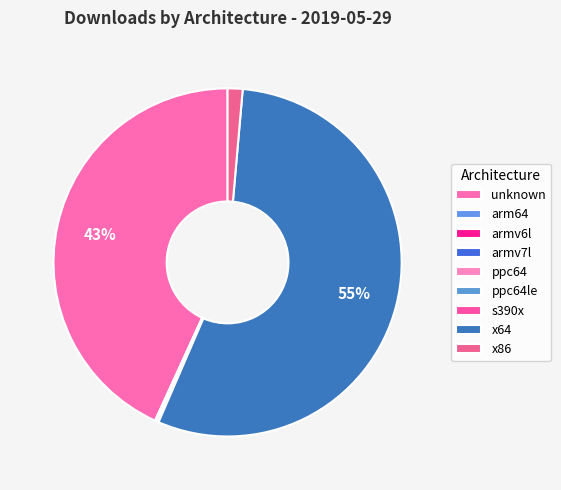

What percentage do arm64 and x64 together represent?

55.2%